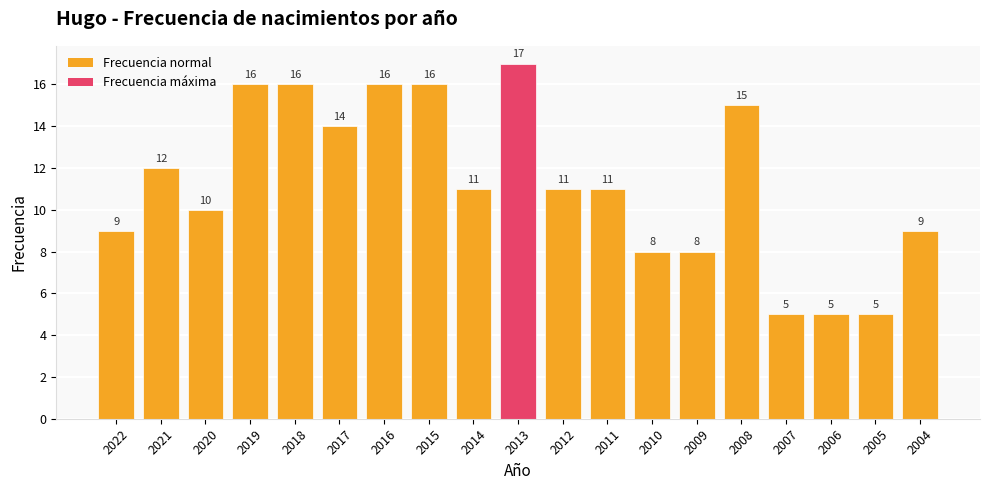

Reading left to right, list all the values displayed in this chart.

2022=9	2021=12	2020=10	2019=16	2018=16	2017=14	2016=16	2015=16	2014=11	2013=17	2012=11	2011=11	2010=8	2009=8	2008=15	2007=5	2006=5	2005=5	2004=9